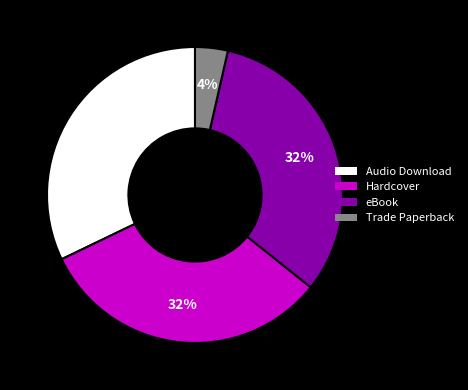

What is the ratio of the value at Trade Paperback to the value at eBook?

0.1